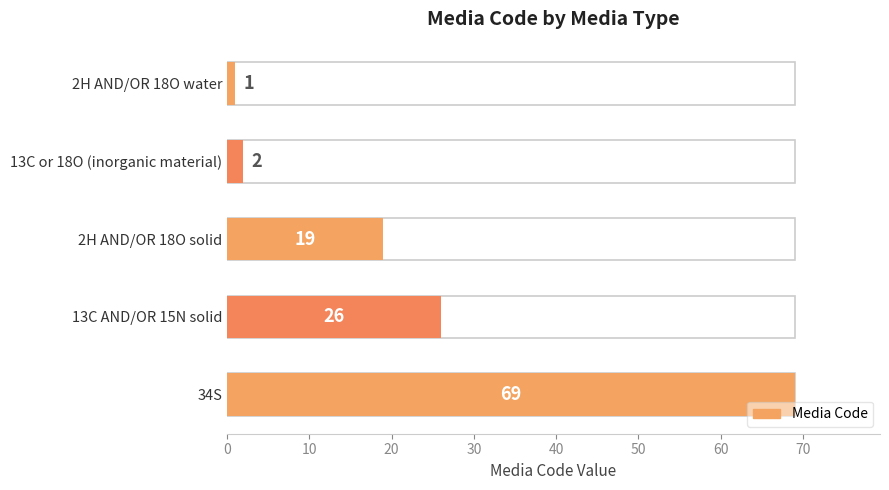

What position from the right is 2H AND/OR 18O solid?

3